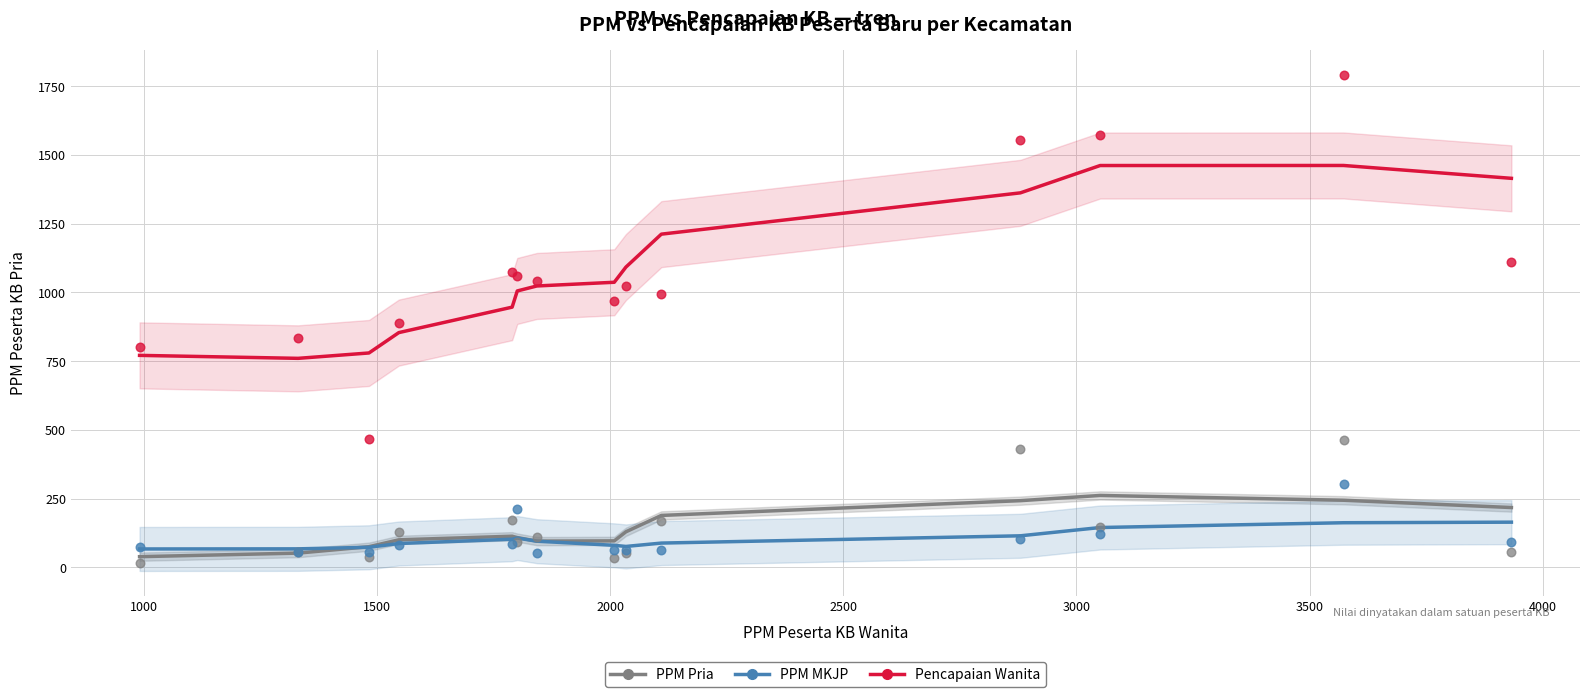

In the PPM Pria series, what Y value is closest to 240?

174.0